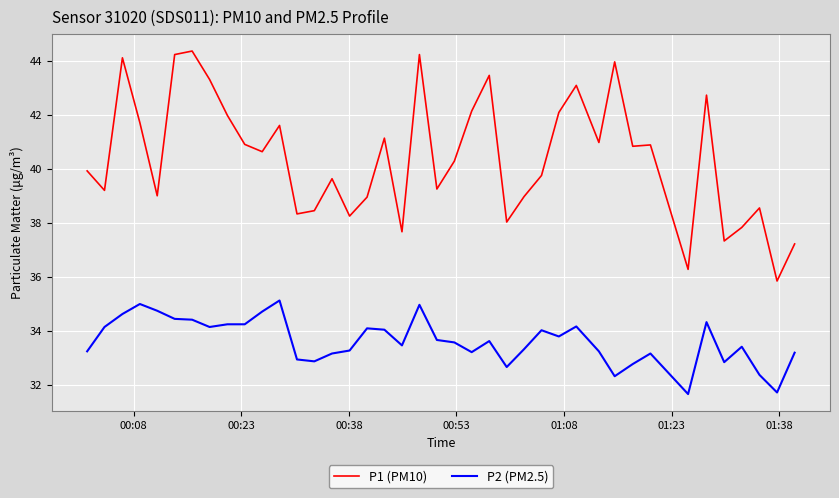

True or false: P1 (PM10) has more than 2 points higher than both neighbors.

True